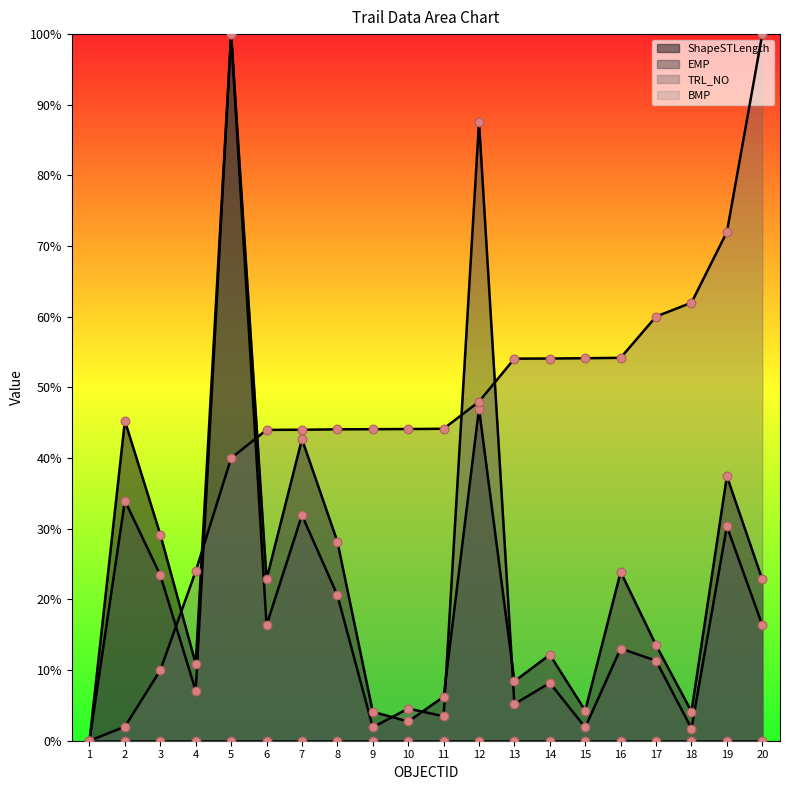

Which series has the largest total across all categories?

TRL_NO